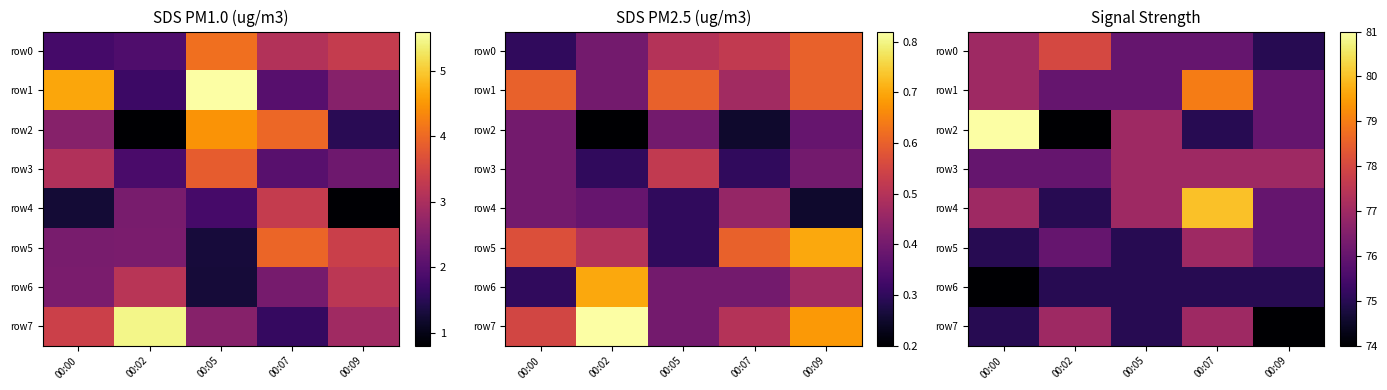

How many row6 values are between 75 and 76?

4